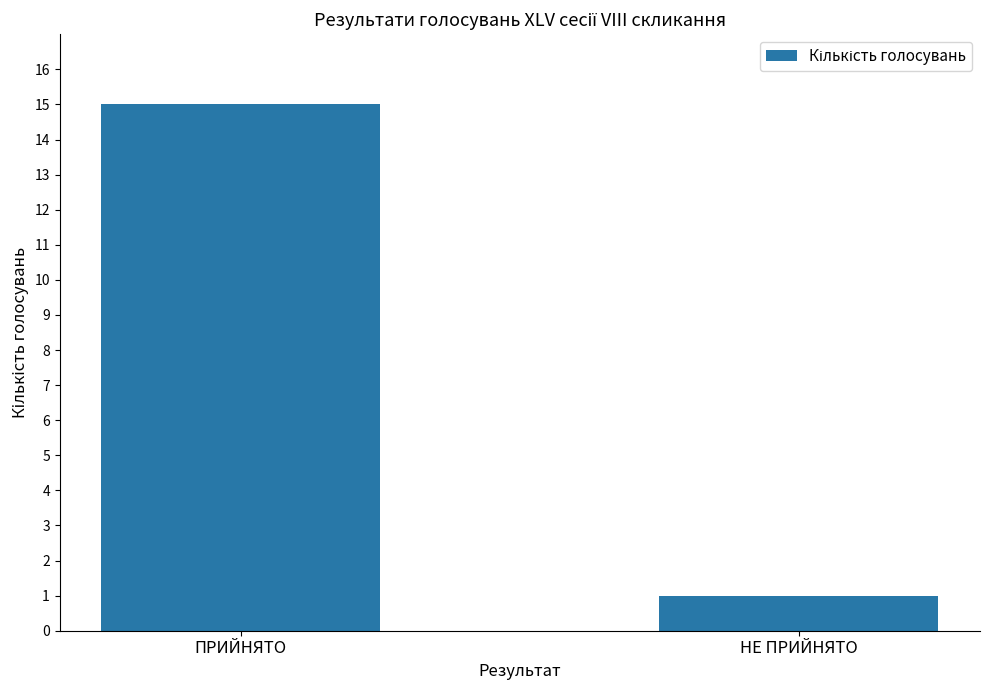

How many data points are less than 15?

1